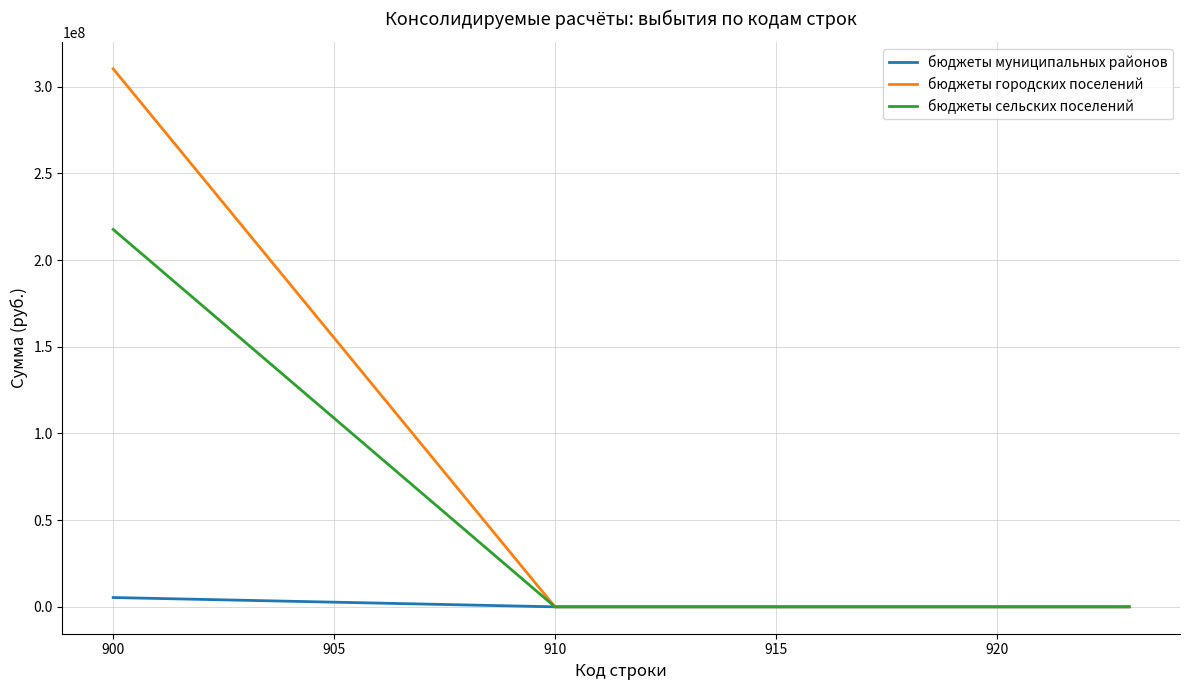

Which series has the widest spread of values?

бюджеты городских поселений